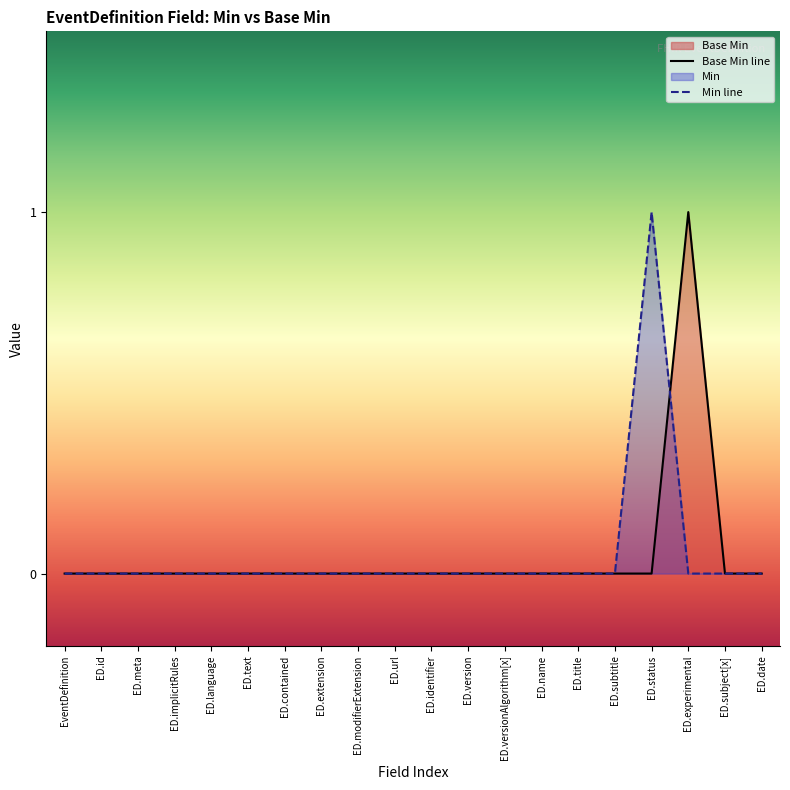

Reading left to right, what are all the values shown in this chart?

Base Min line: 0	0	0	0	0	0	0	0	0	0	0	0	0	0	0	0	0	1	0	0
Min line: 0	0	0	0	0	0	0	0	0	0	0	0	0	0	0	0	1	0	0	0